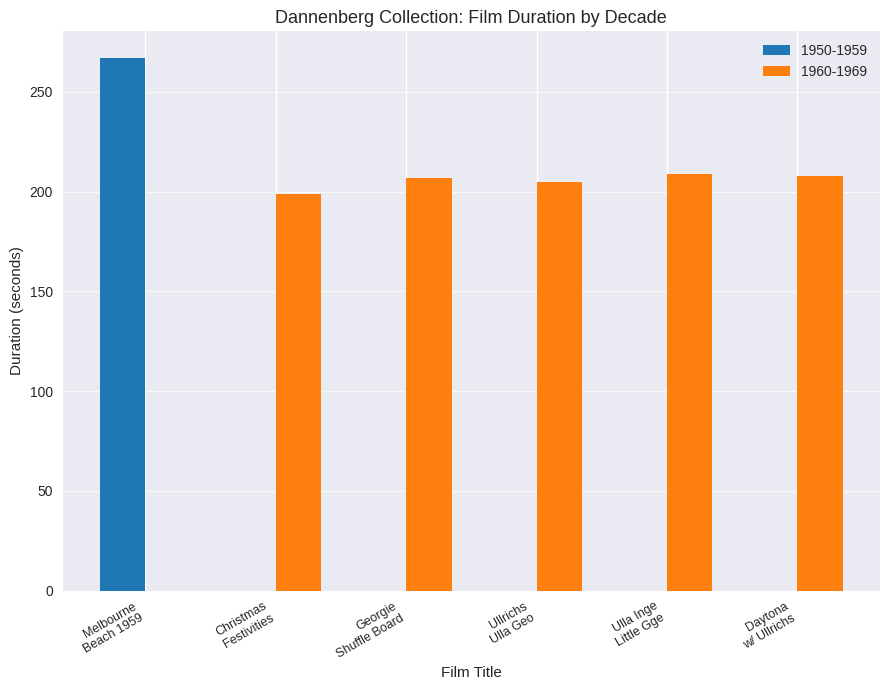

What is the sum of all 1950-1959 values?

267